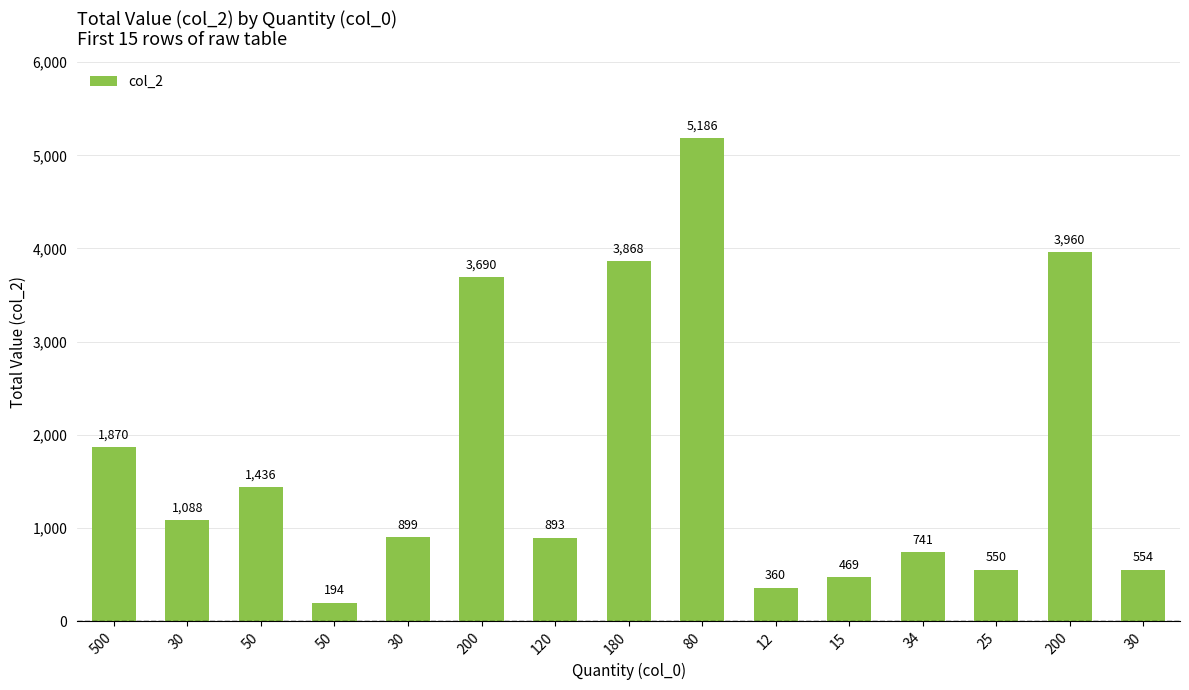

Reading left to right, transcribe all the data shown in this chart.

1870.0	1088.1	1436.5	194.0	899.4	3690.0	892.8	3868.2	5186.4	360.0	469.2	740.9	549.8	3960.0	553.5